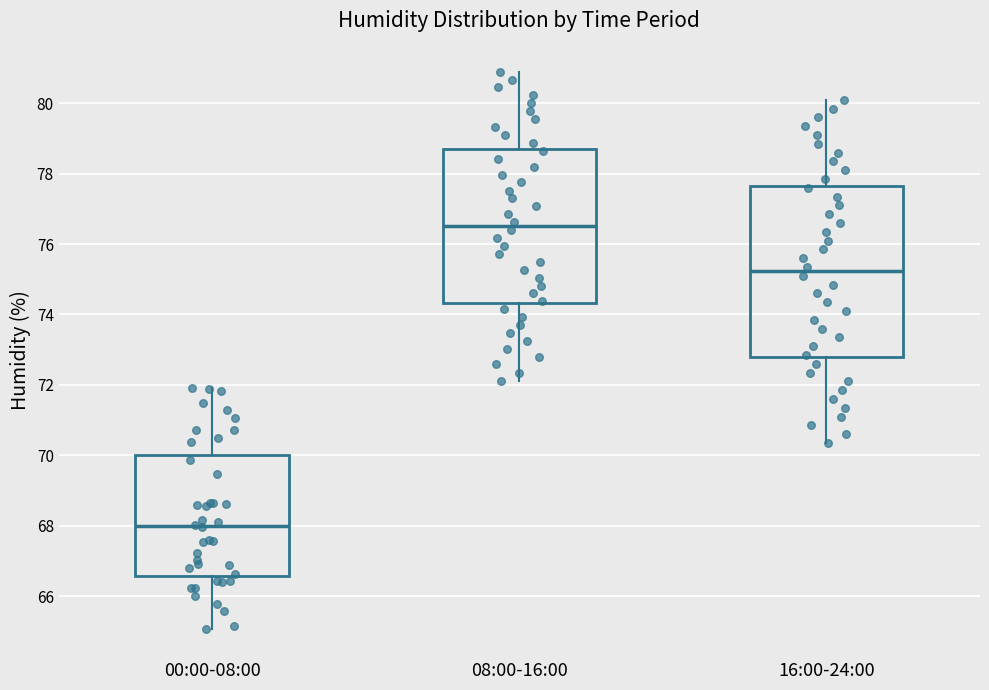

Reading left to right, read every box against the y-axis: the position of its median line, the range the box covers, and the ends of its whiskers. The values are not printed on the chart, so give them approximately, as read against the axis.

00:00-08:00: median 68.0, box 66.6 to 70.0, whiskers 65.0 to 72.0
08:00-16:00: median 76.6, box 74.4 to 78.8, whiskers 72.2 to 81.0
16:00-24:00: median 75.2, box 72.8 to 77.6, whiskers 70.4 to 80.2